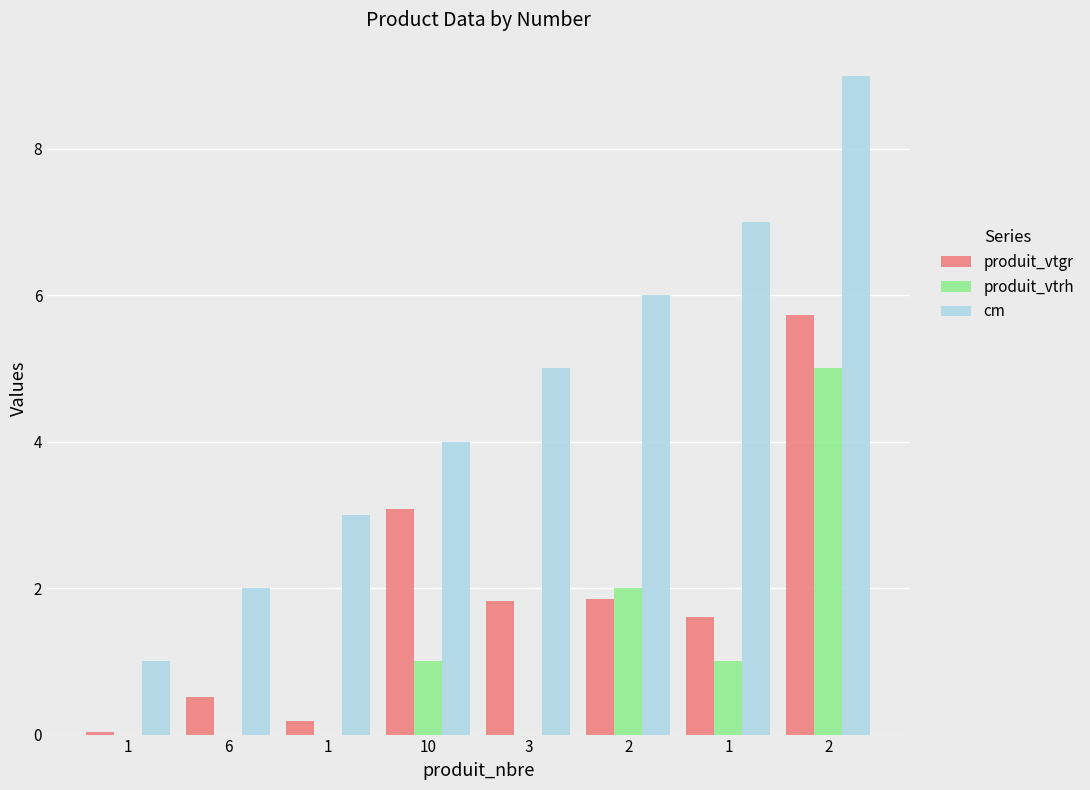

How many data points does each series have?

8